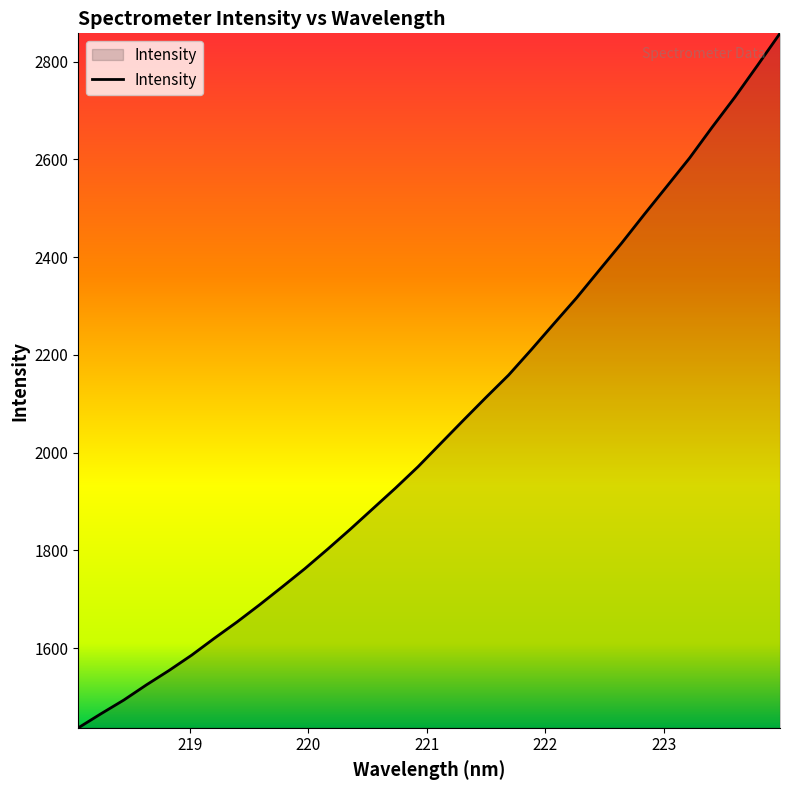

What is the difference between the maximum and minimum values?

1420.9